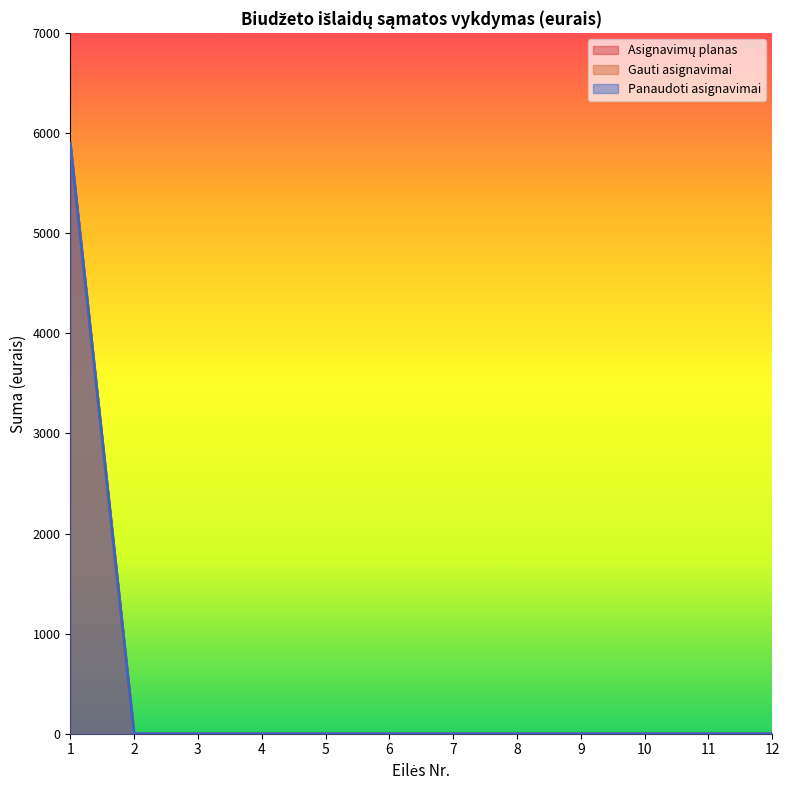

Which category has the lowest value across all series?

2